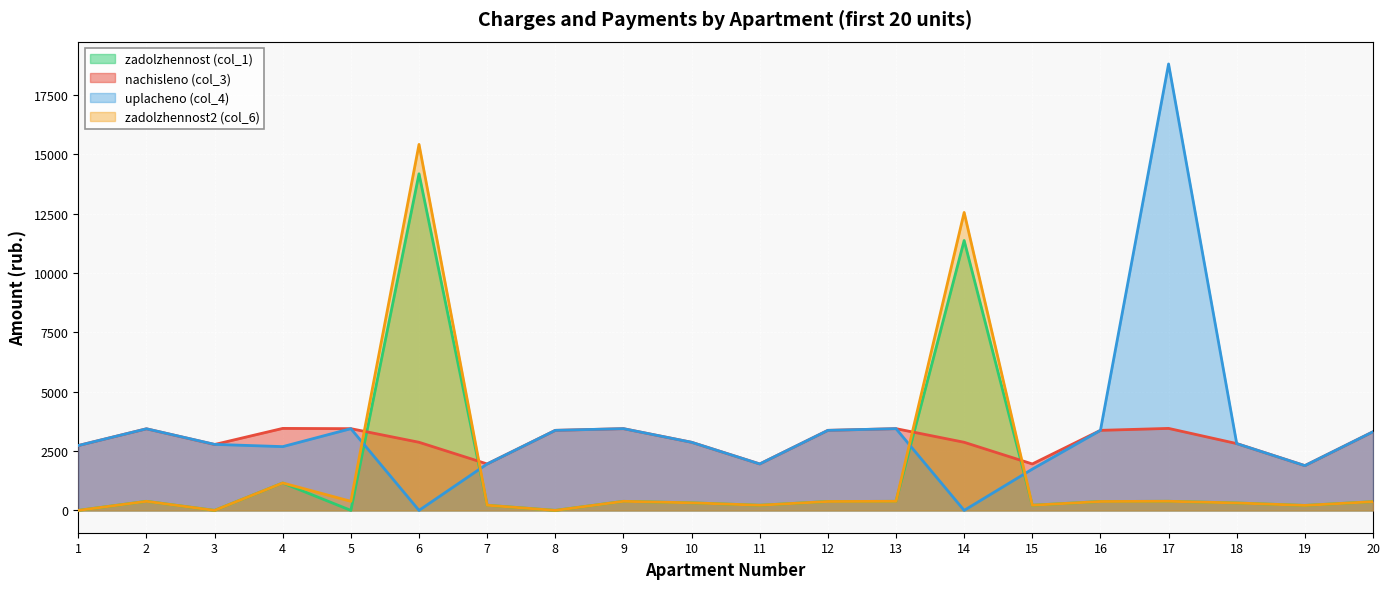

Is it true that nachisleno (col_3) equals 1884.8 at 19?

True